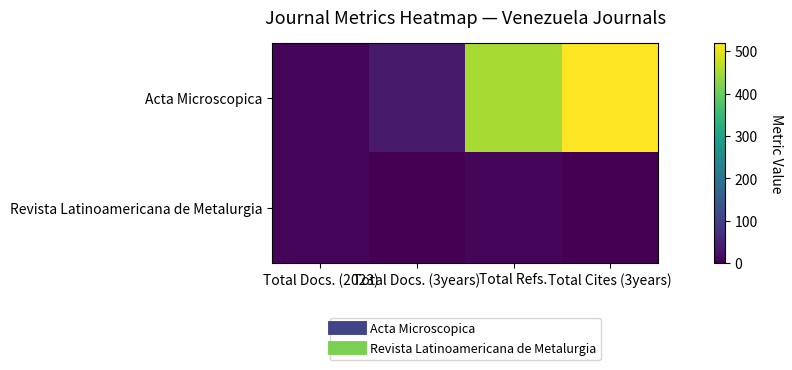

What is the spread (max minus min) of values at Total Docs. (3years)?

38